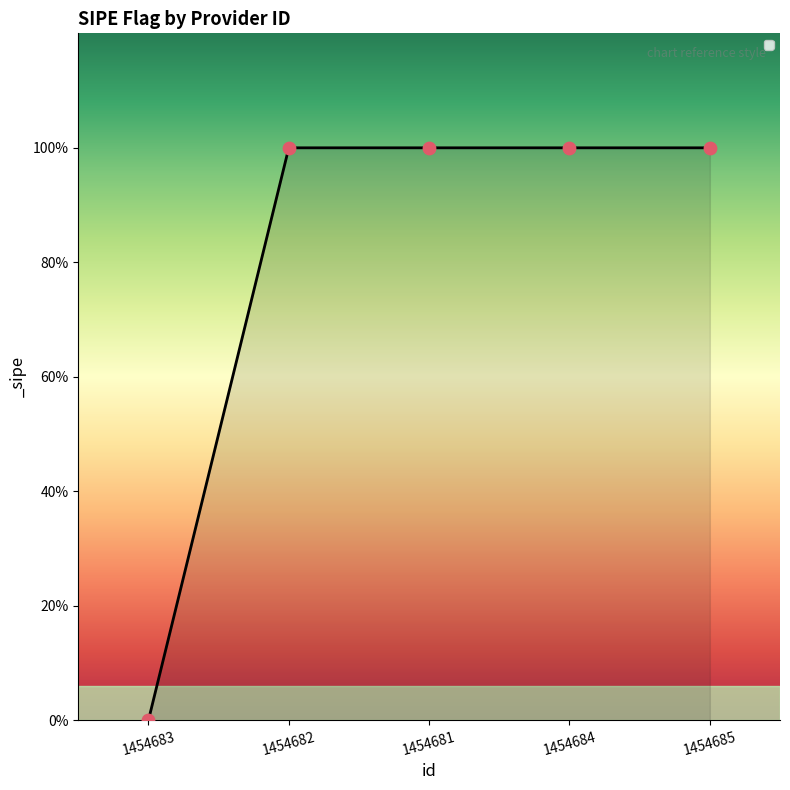

Between 1454683 and 1454685, which is larger?

1454685